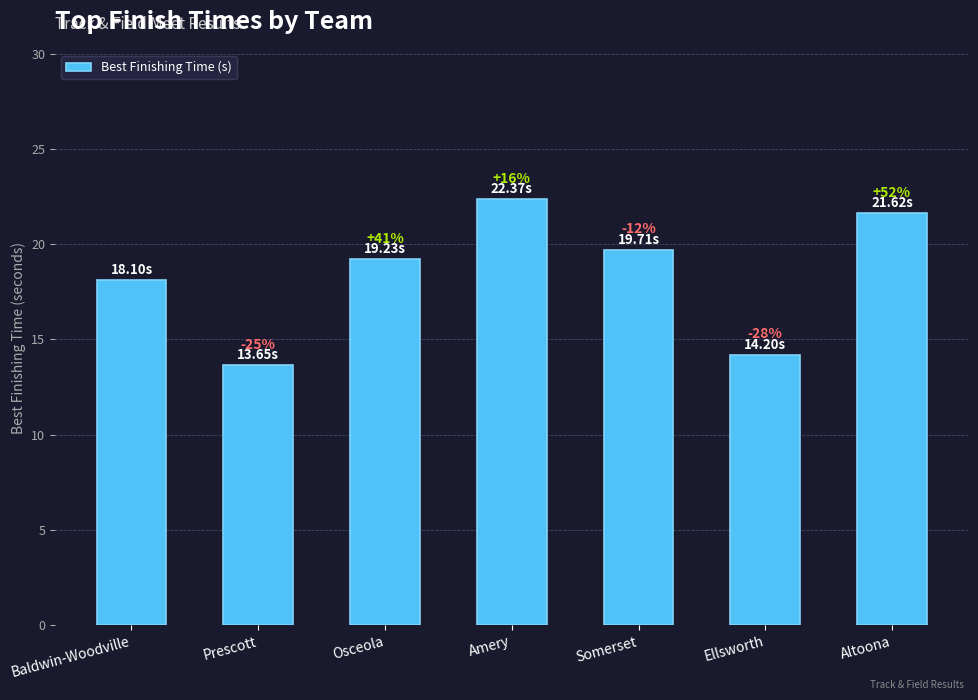

How many bars are there in total?

7